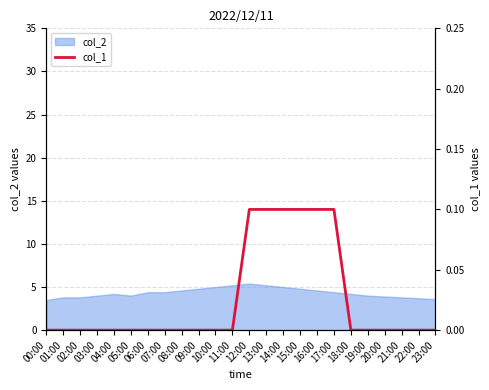

Which label corresponds to the largest value in the chart?

12:00